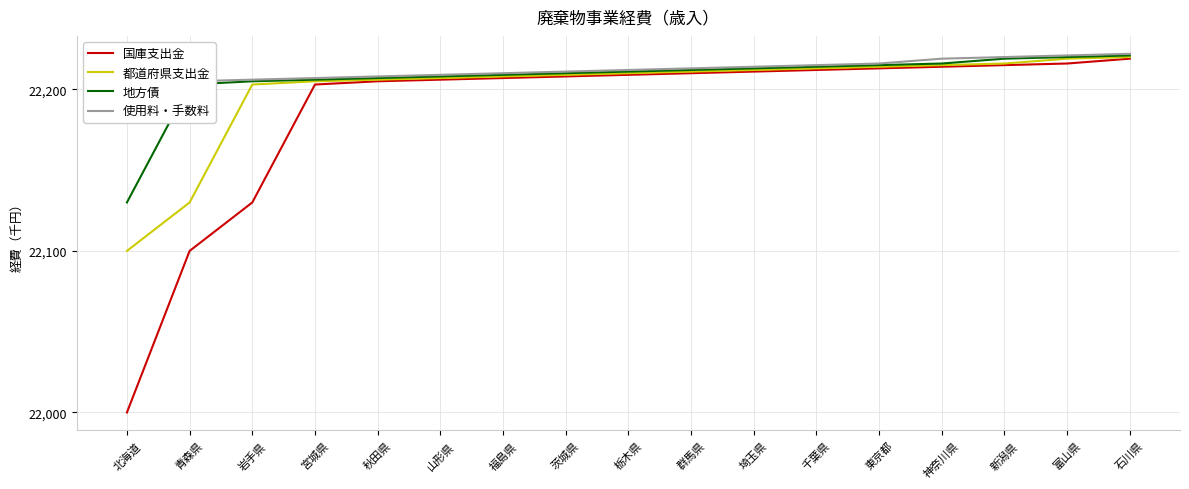

True or false: 地方債 has more than 1 interior local peaks.

False